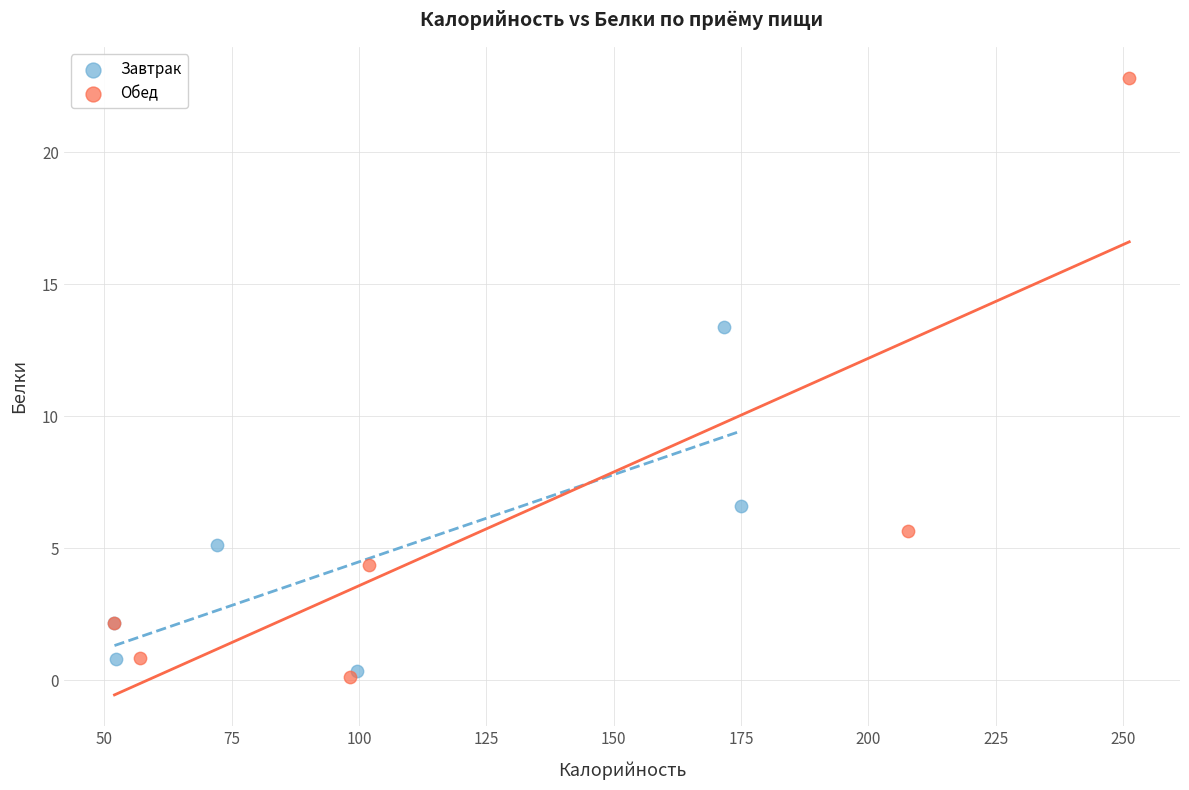

Which series has the widest spread of Y values?

Обед